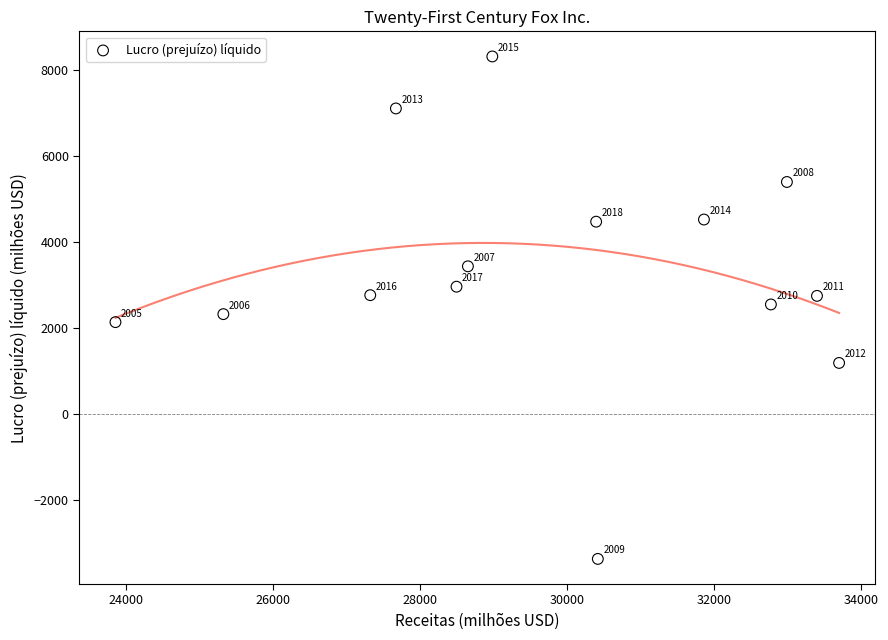

What Y value in the scatter plot is closest to 2464?

2539